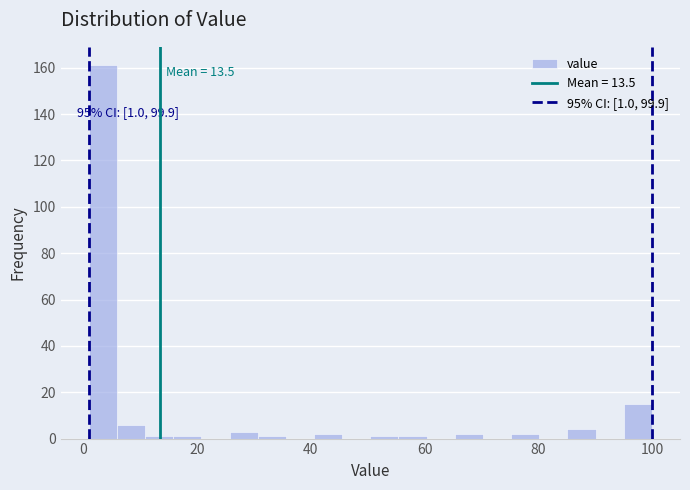

Around what value on the x-axis is the tallest bar? Give the approximate position of its centre, as read against the axis.

4